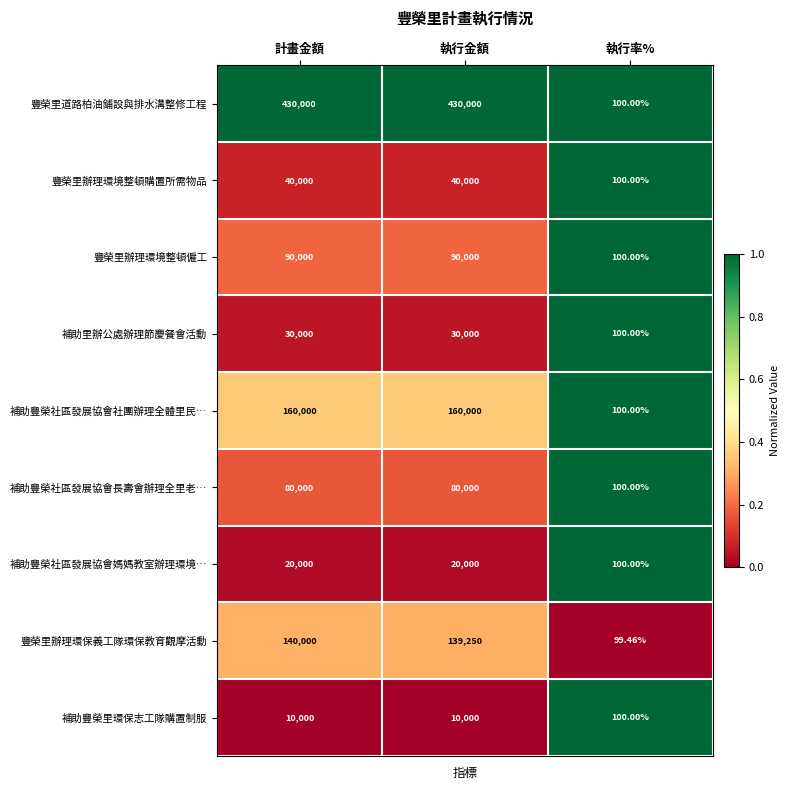

Which series has the largest total across all categories?

豐榮里道路柏油鋪設與排水溝整修工程